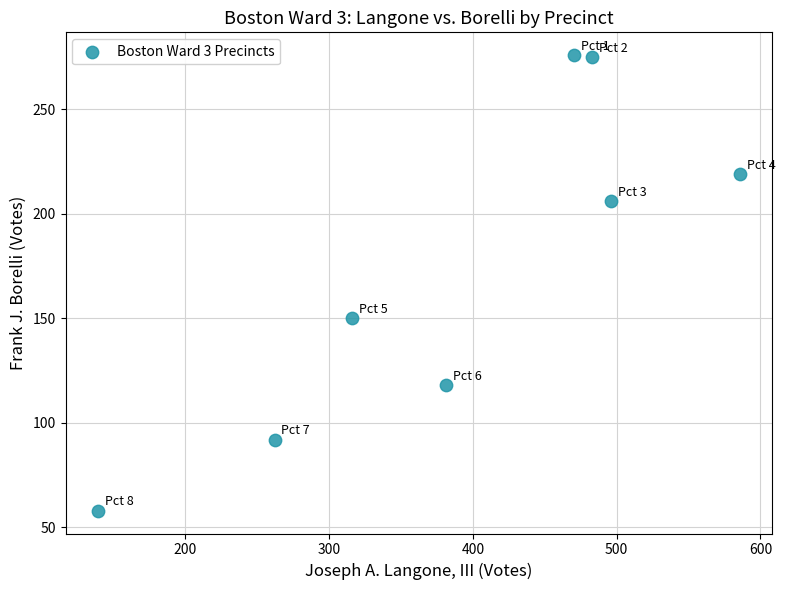

What is the average X value?

392